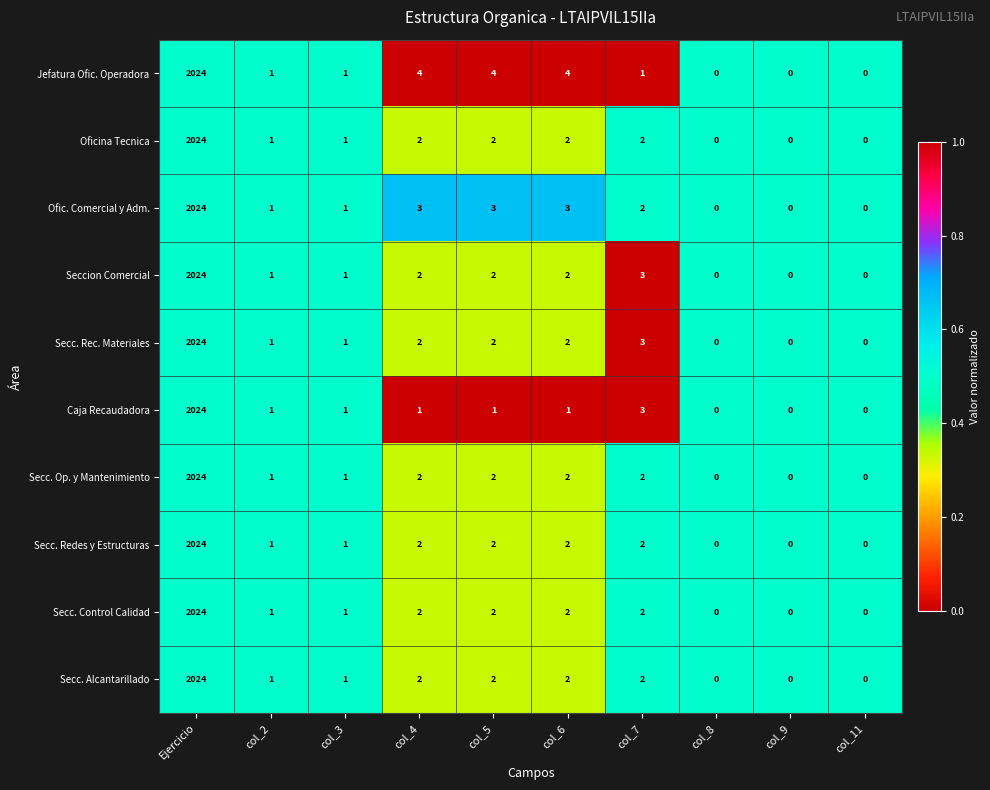

What is the greatest value displayed?

2024